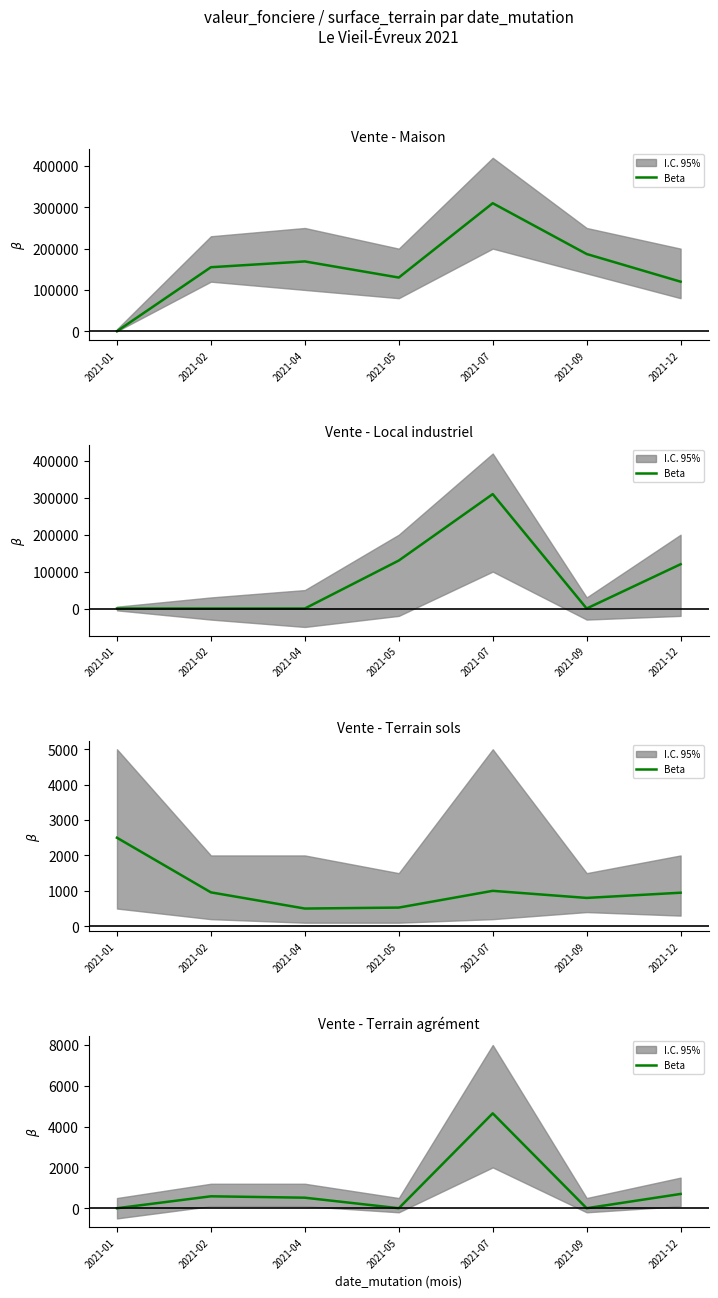

Rank the categories by value from lowest to highest.

2021-01, 2021-05, 2021-09, 2021-04, 2021-02, 2021-12, 2021-07